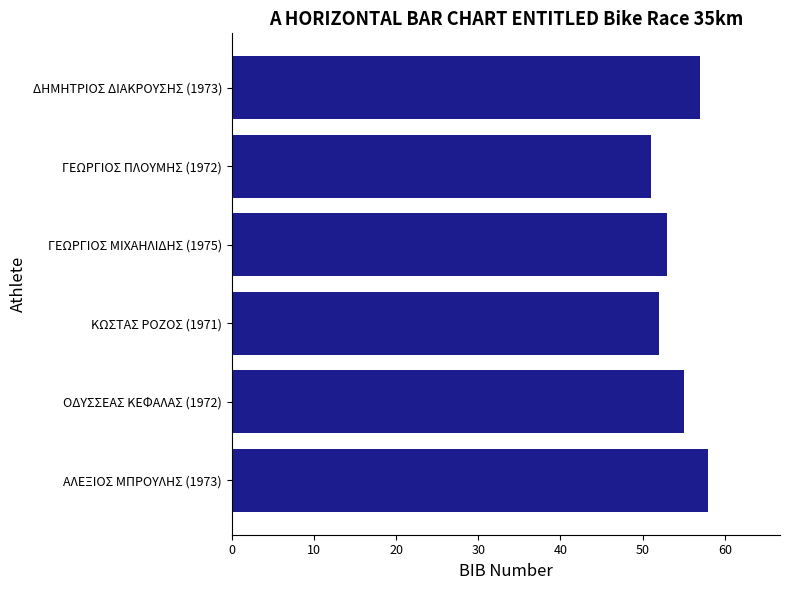

The chart shows a value of 55 at ΟΔΥΣΣΕΑΣ ΚΕΦΑΛΑΣ (1972). True or false?

True